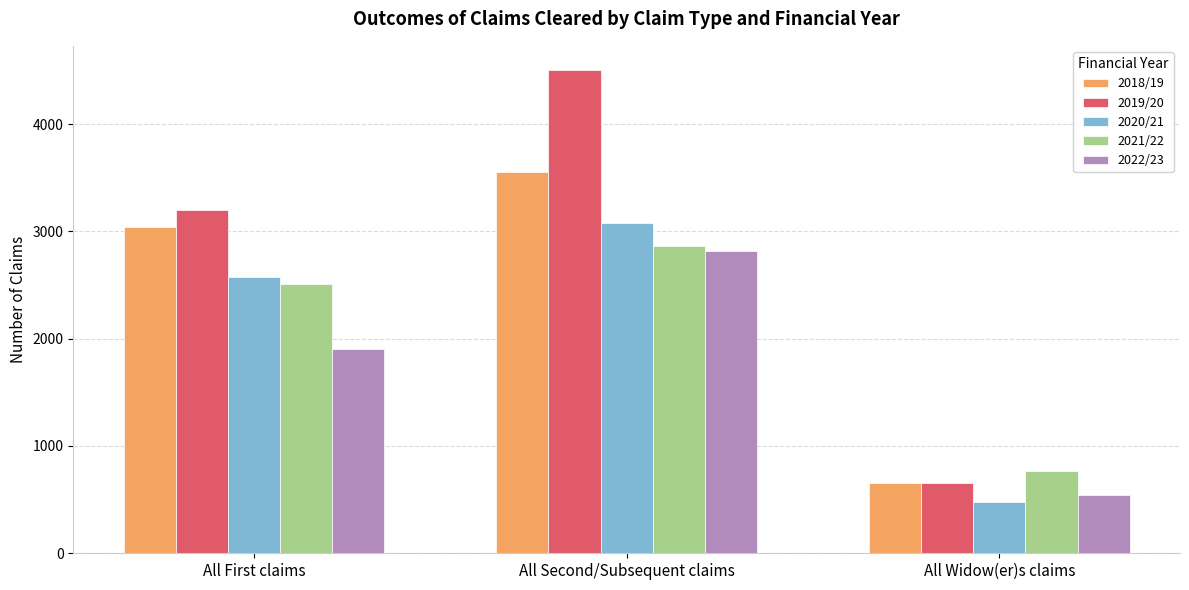

Which category has the lowest value across all series?

All Widow(er)s claims